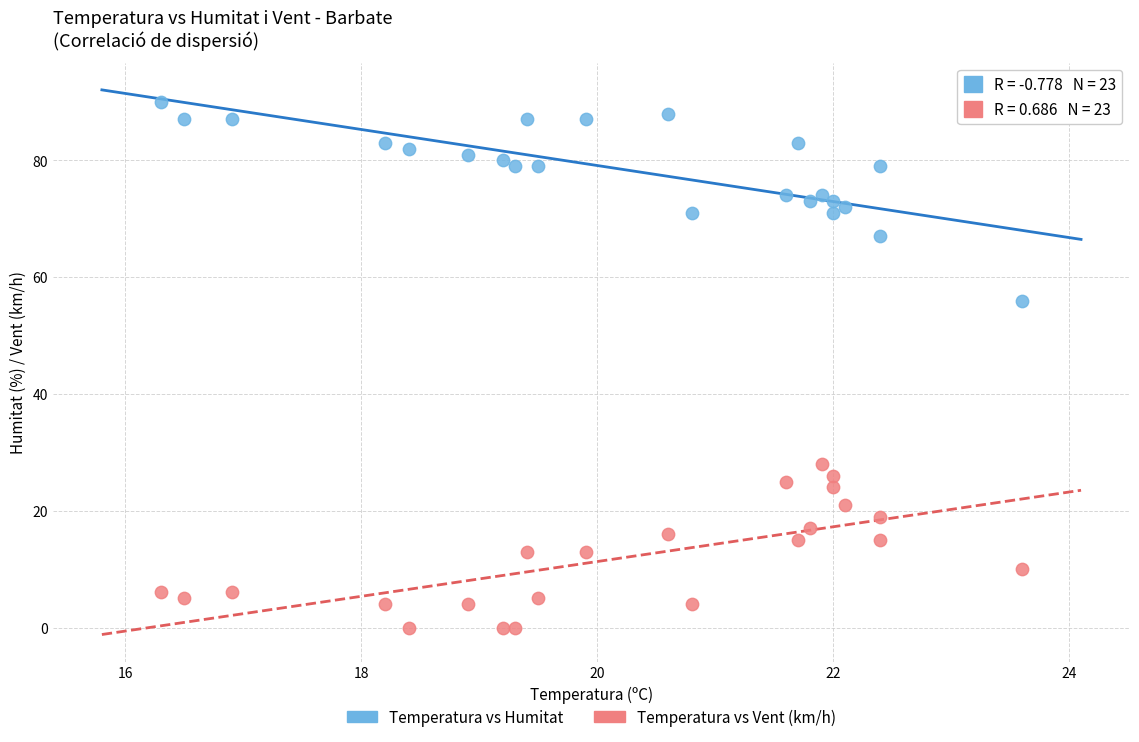

Which series contains the highest Y value?

Temperatura vs Humitat